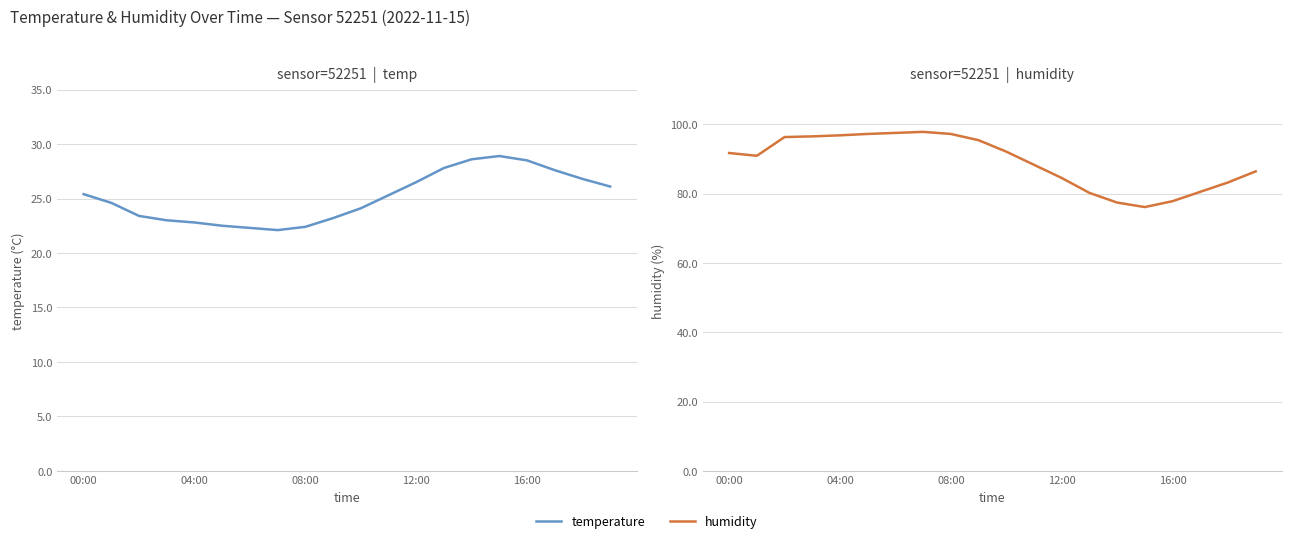

How many categories are shown in the chart?

20